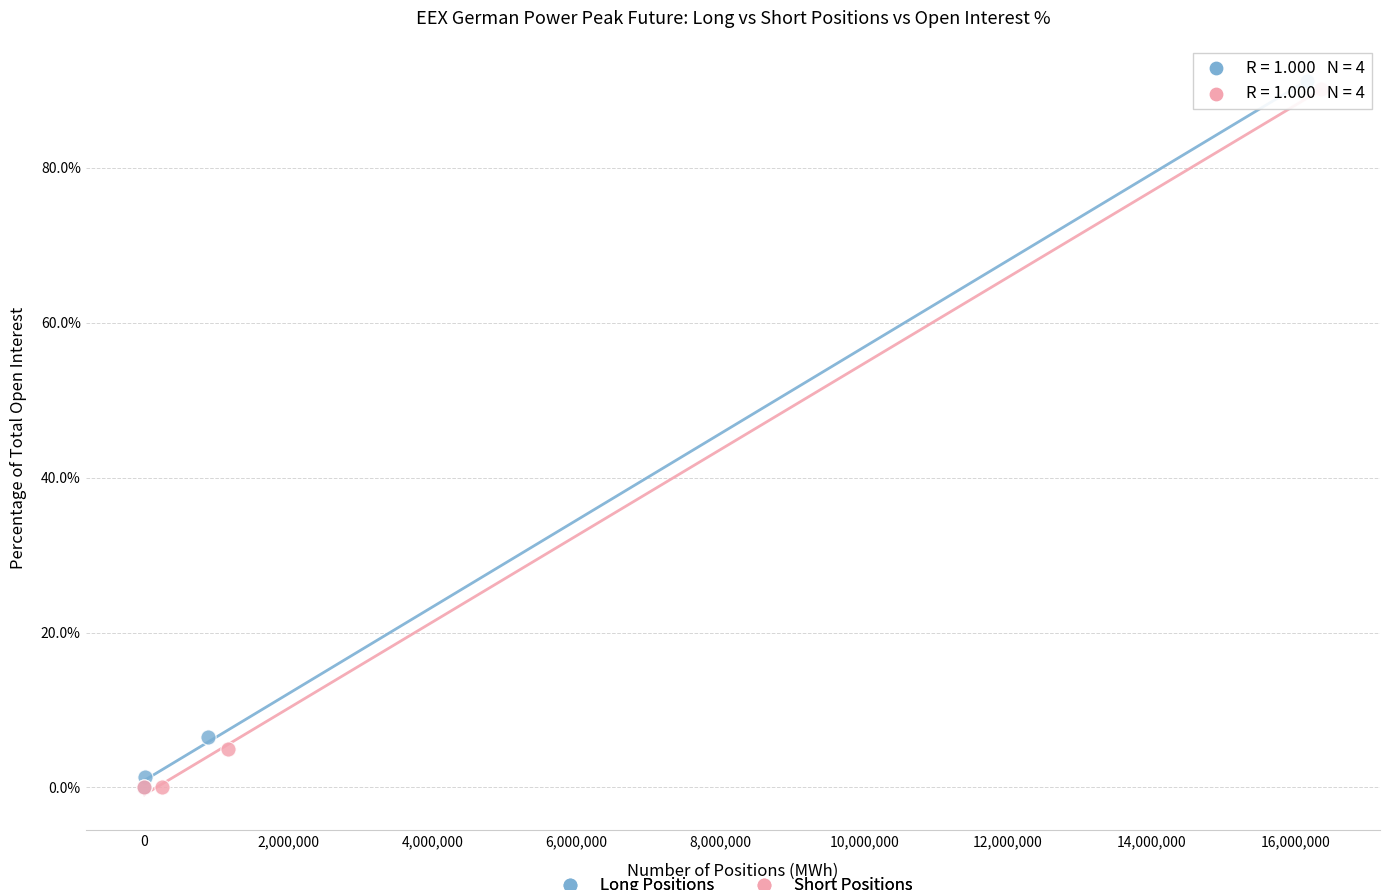

What are all the series names shown in the legend?

Long Positions, Short Positions